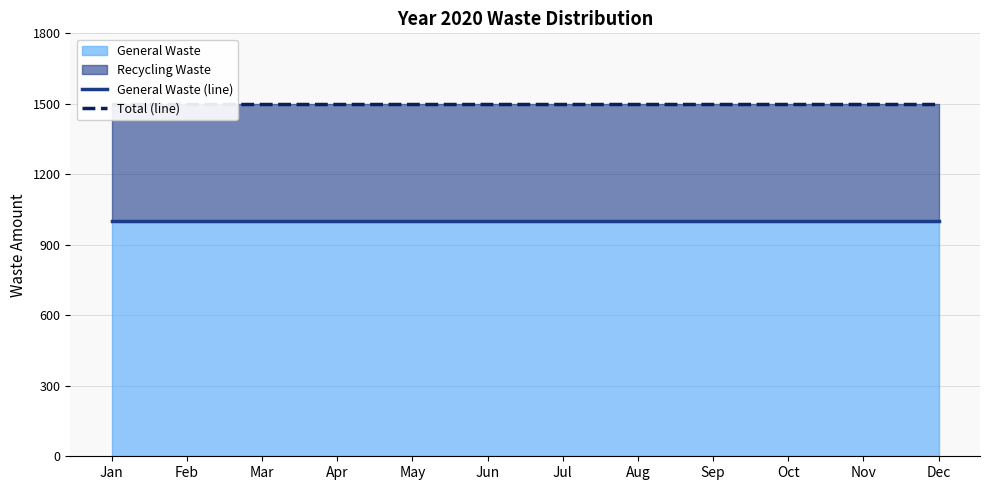

What is the value of the Total (line) point at the 1st from the left?

1500